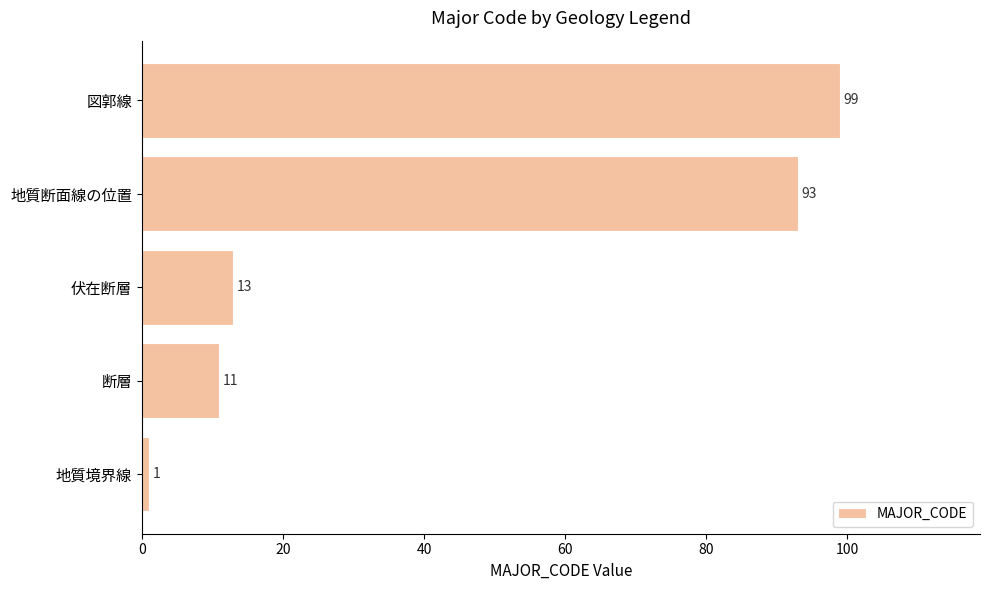

What is the difference between the values at 断層 and 地質断面線の位置?

82